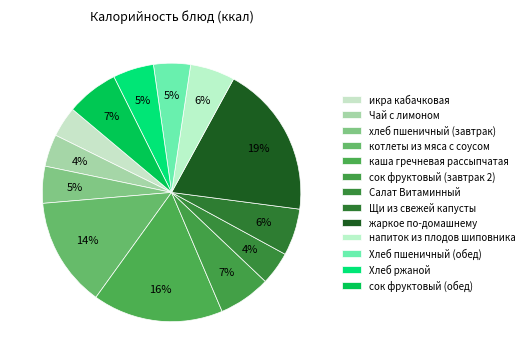

What is the change in value from каша гречневая рассыпчатая to Хлеб ржаной?

-170.3